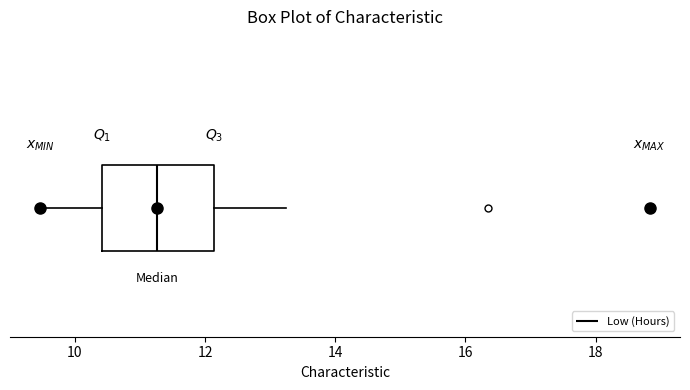

Read this box plot against the x-axis: the position of the median line, the range covered by the box, and the ends of both whiskers. The values are not printed on the chart, so give them approximately, as read against the axis.

median 11.2, box 10.4 to 12.2, whiskers 9.4 to 13.2